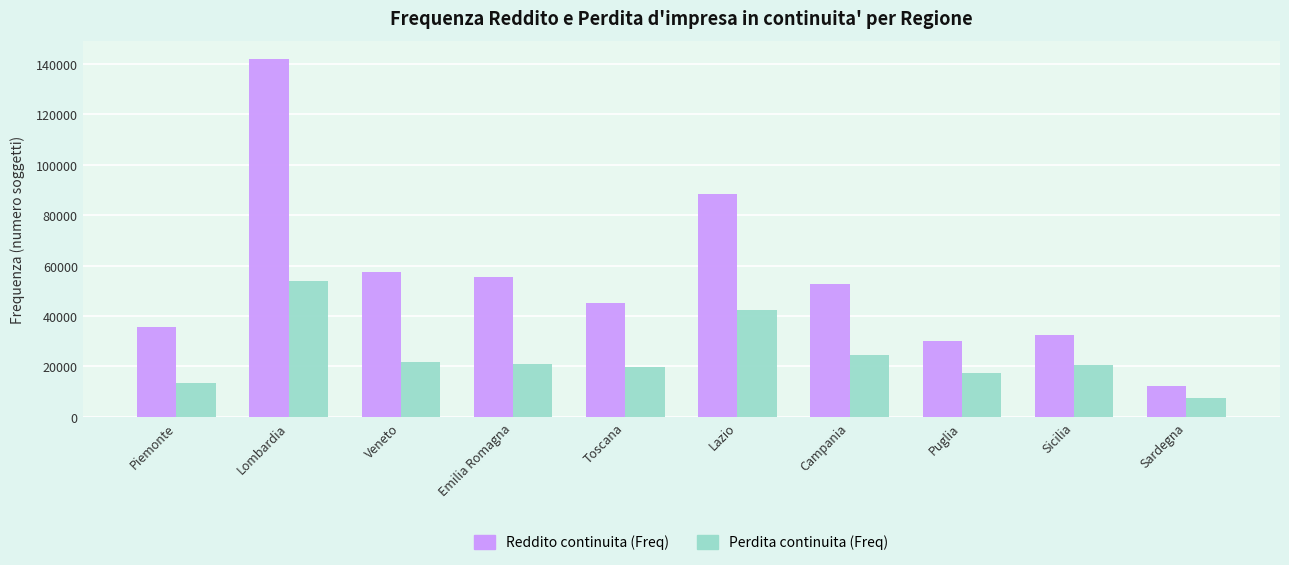

Is the value of Reddito continuita (Freq) at Puglia greater than the value of Perdita continuita (Freq) at Emilia Romagna?

Yes